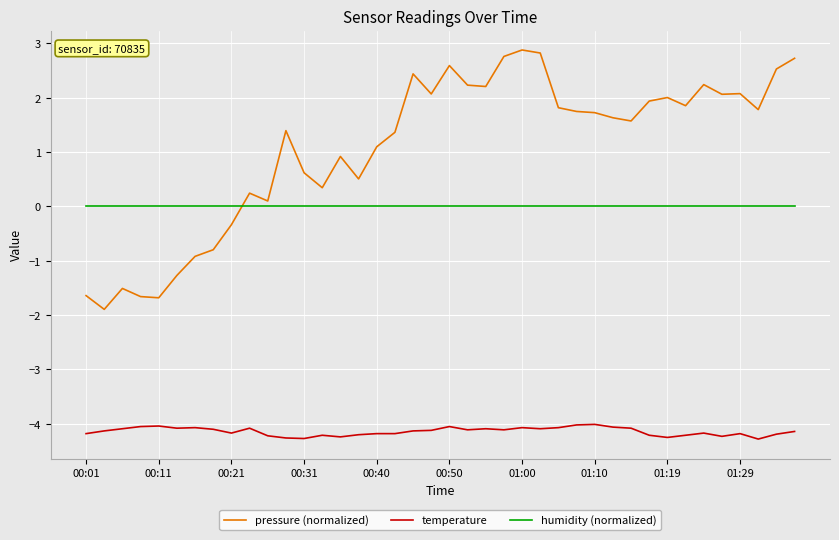

What is the difference between the maximum and minimum values in the pressure (normalized) series?

4.8